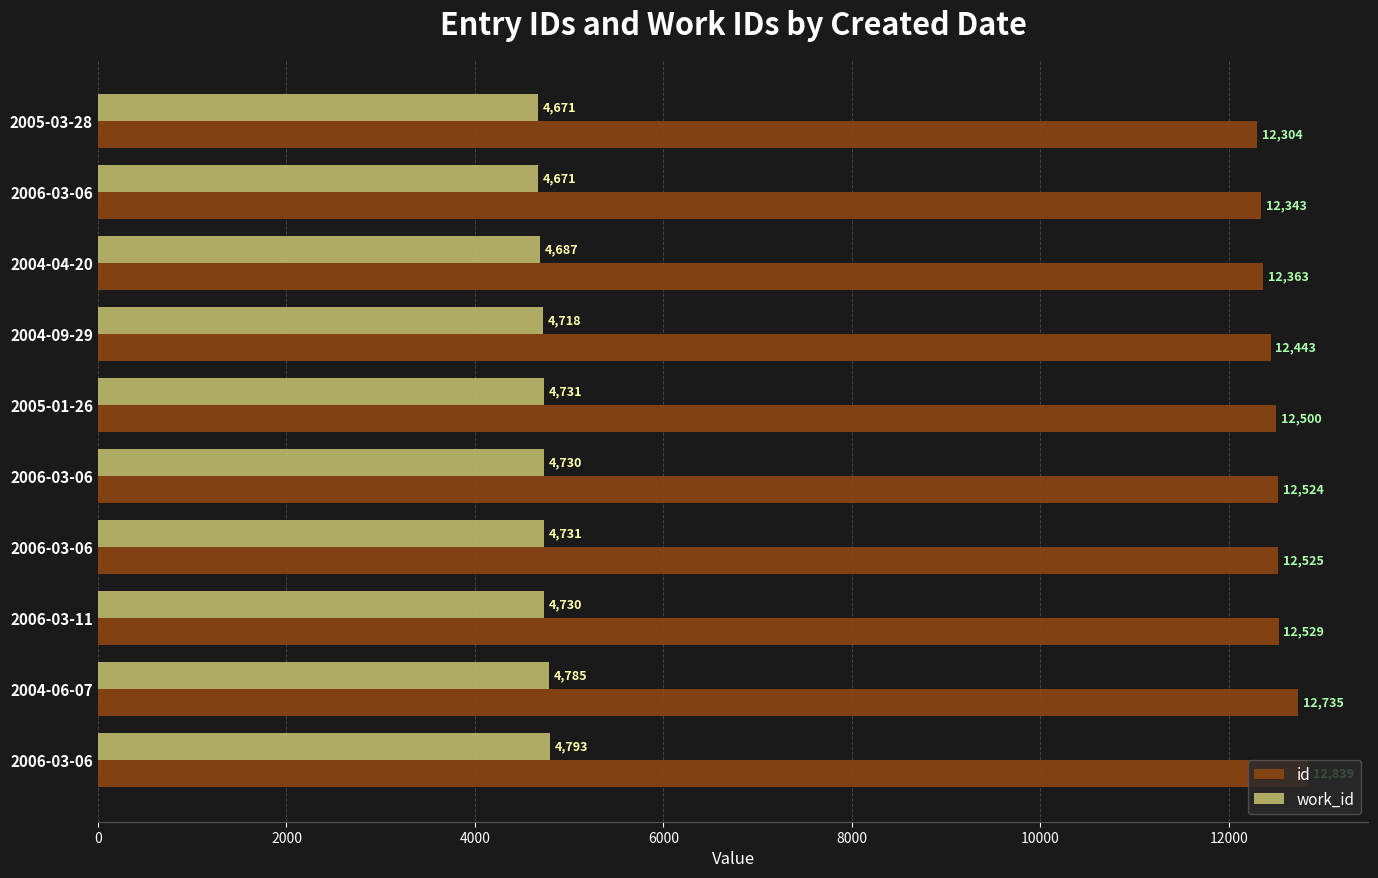

How many values in the work_id series are below 4730?

4